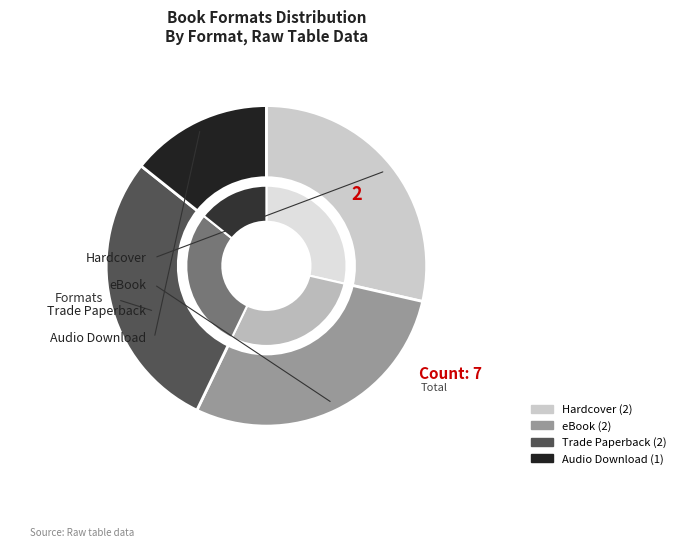

Between Trade Paperback and eBook, which is larger?

Trade Paperback